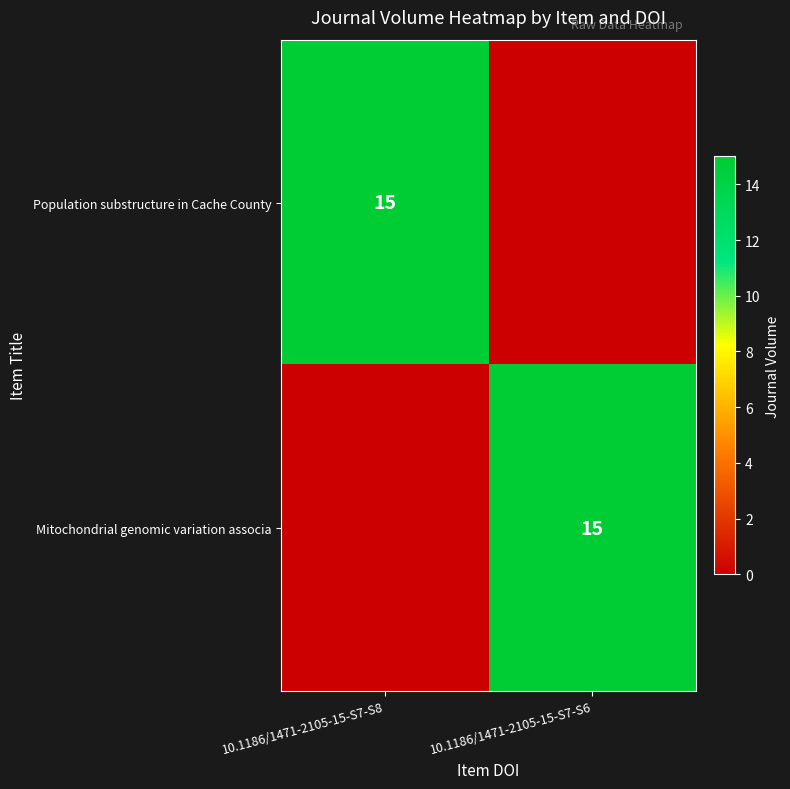

True or false: Mitochondrial genomic variation associa has a value of 15 at 10.1186/1471-2105-15-S7-S6.

True